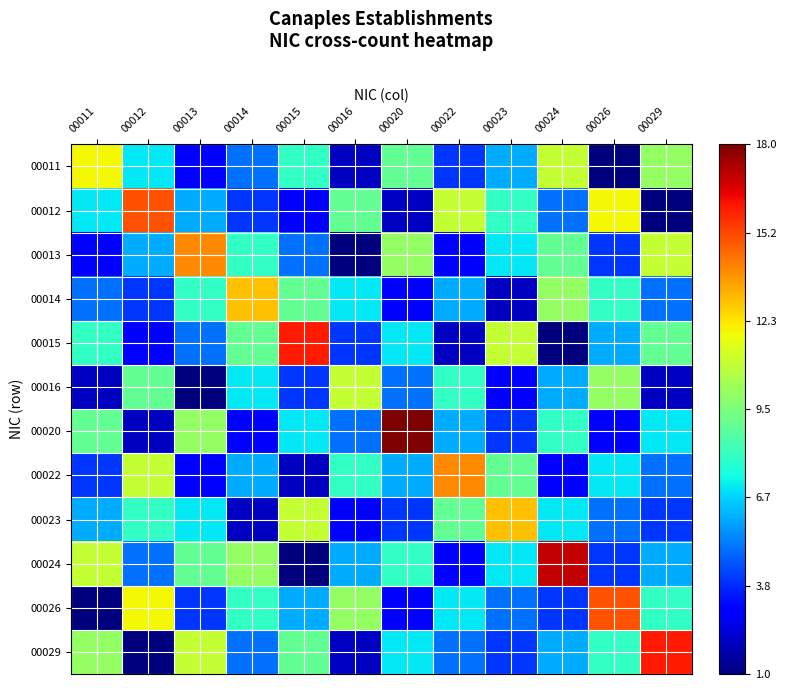

At which category is the sum across all series the highest?

00024